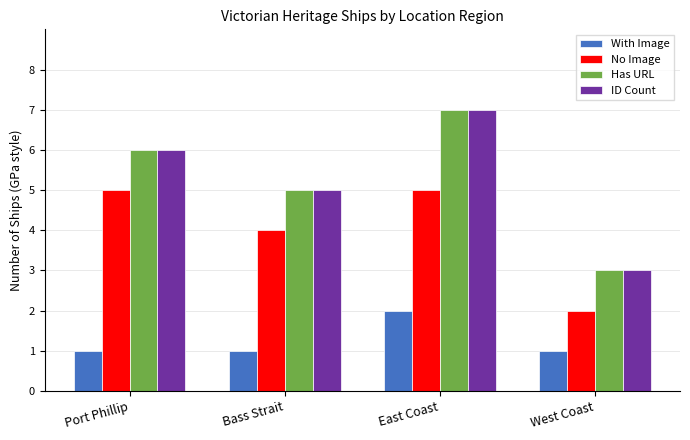

Reading left to right, transcribe all the data shown in this chart.

With Image: Port Phillip=1	Bass Strait=1	East Coast=2	West Coast=1
No Image: Port Phillip=5	Bass Strait=4	East Coast=5	West Coast=2
Has URL: Port Phillip=6	Bass Strait=5	East Coast=7	West Coast=3
ID Count: Port Phillip=6	Bass Strait=5	East Coast=7	West Coast=3